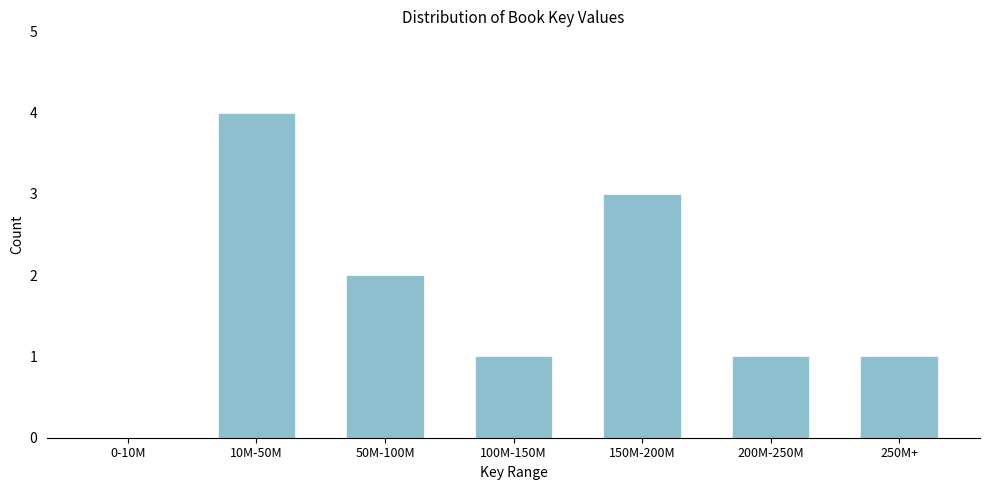

Reading left to right, list all the values displayed in this chart.

0-10M=0	10M-50M=4	50M-100M=2	100M-150M=1	150M-200M=3	200M-250M=1	250M+=1